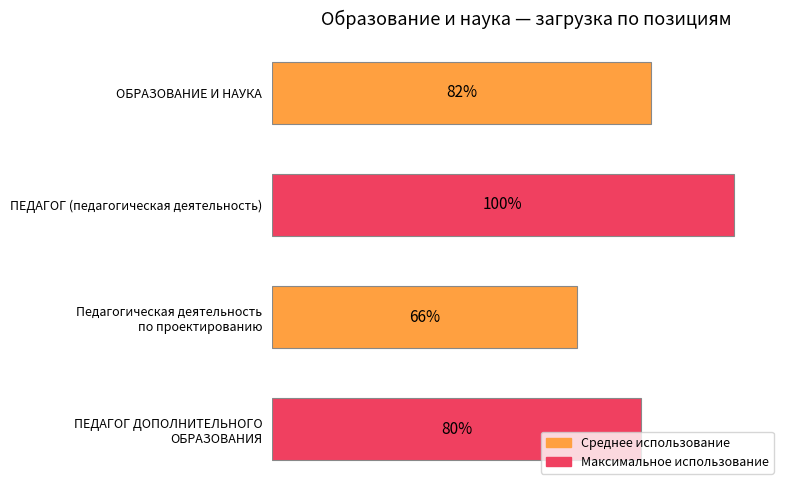

Where is the data nearest to the value 83?

ОБРАЗОВАНИЕ И НАУКА